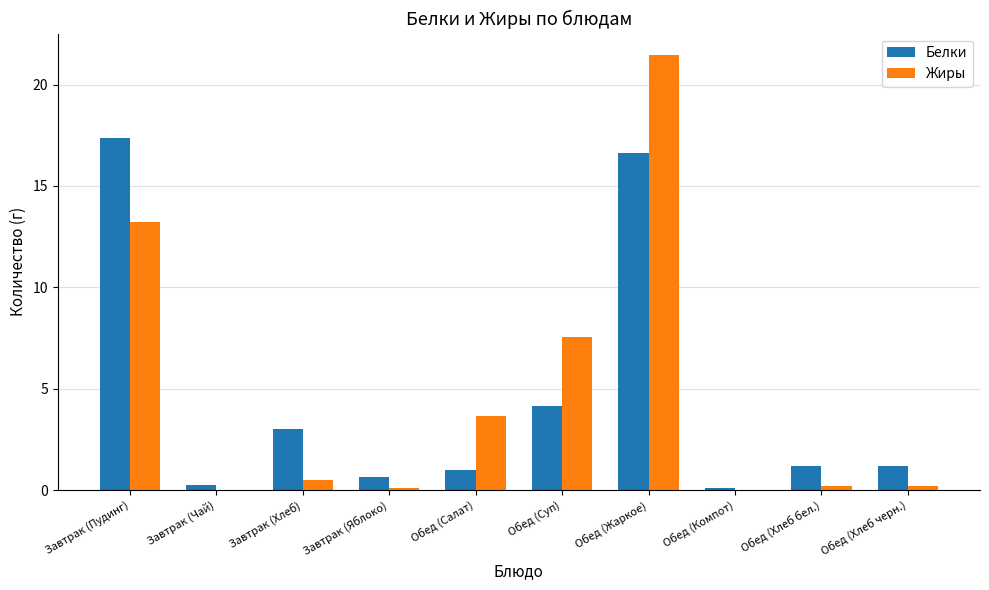

Is the value of Белки at Обед (Суп) greater than the value of Жиры at Завтрак (Пудинг)?

No